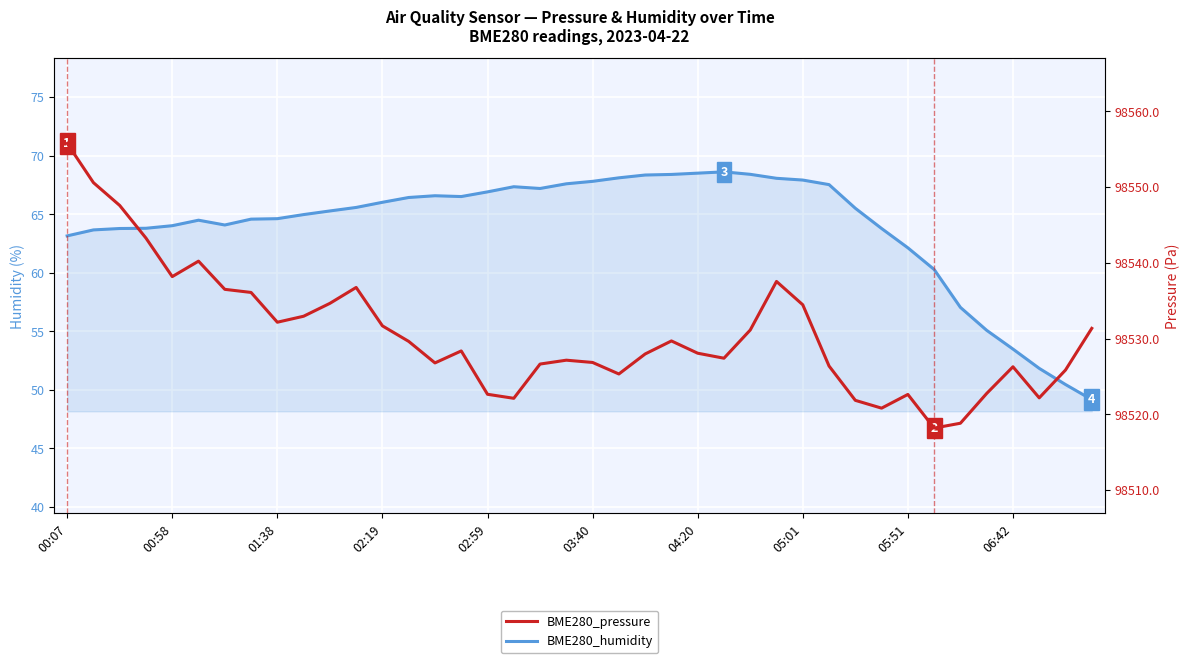

What position from the right is 04:20?

16